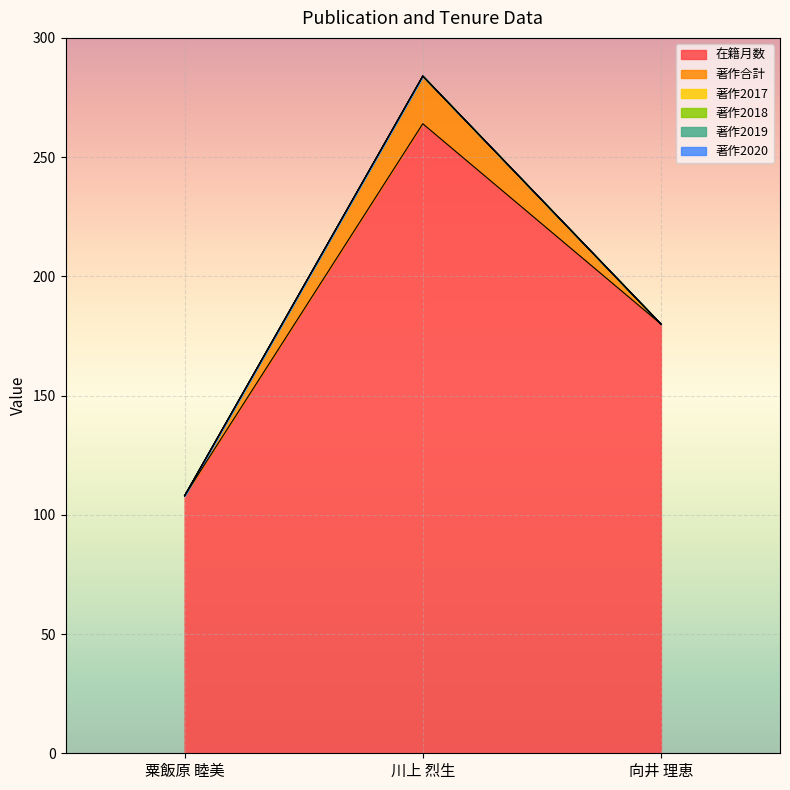

What are all the series names shown in the legend?

在籍月数, 著作合計, 著作2017, 著作2018, 著作2019, 著作2020